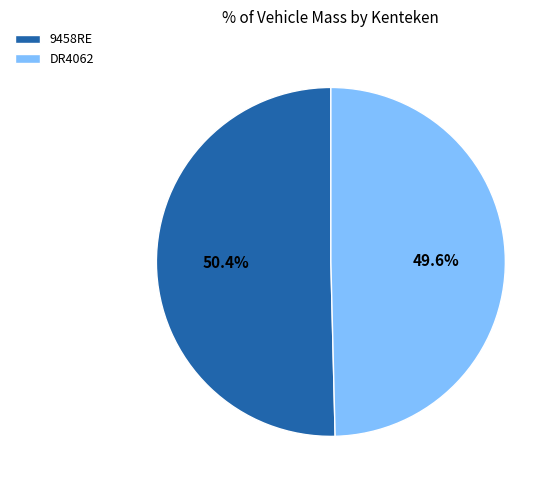

How many slices are in this pie chart?

2